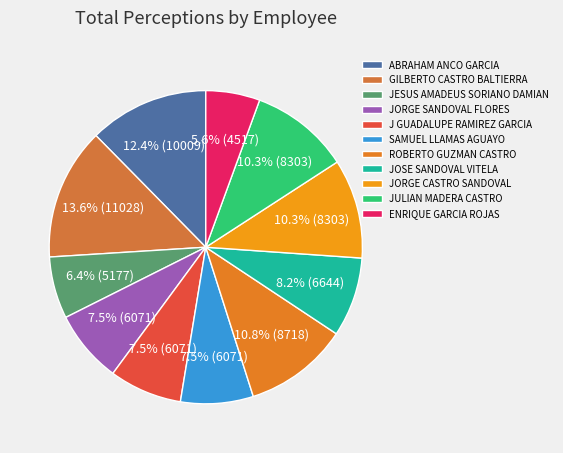

Rank the categories by value from highest to lowest.

GILBERTO CASTRO BALTIERRA, ABRAHAM ANCO GARCIA, ROBERTO GUZMAN CASTRO, JORGE CASTRO SANDOVAL, JULIAN MADERA CASTRO, JOSE SANDOVAL VITELA, JORGE SANDOVAL FLORES, J GUADALUPE RAMIREZ GARCIA, SAMUEL LLAMAS AGUAYO, JESUS AMADEUS SORIANO DAMIAN, ENRIQUE GARCIA ROJAS